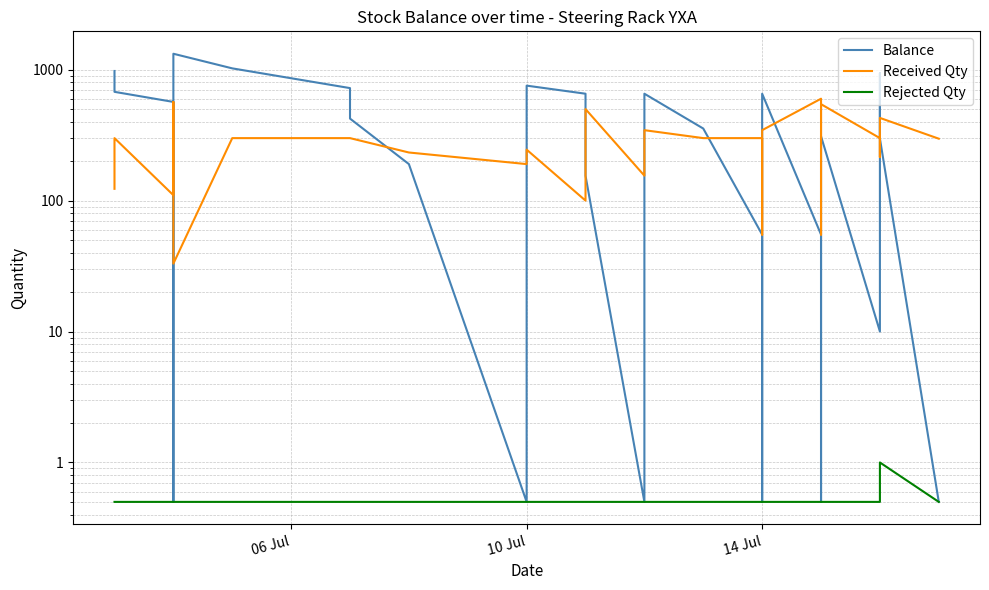

True or false: Rejected Qty and Balance intersect in this chart.

False